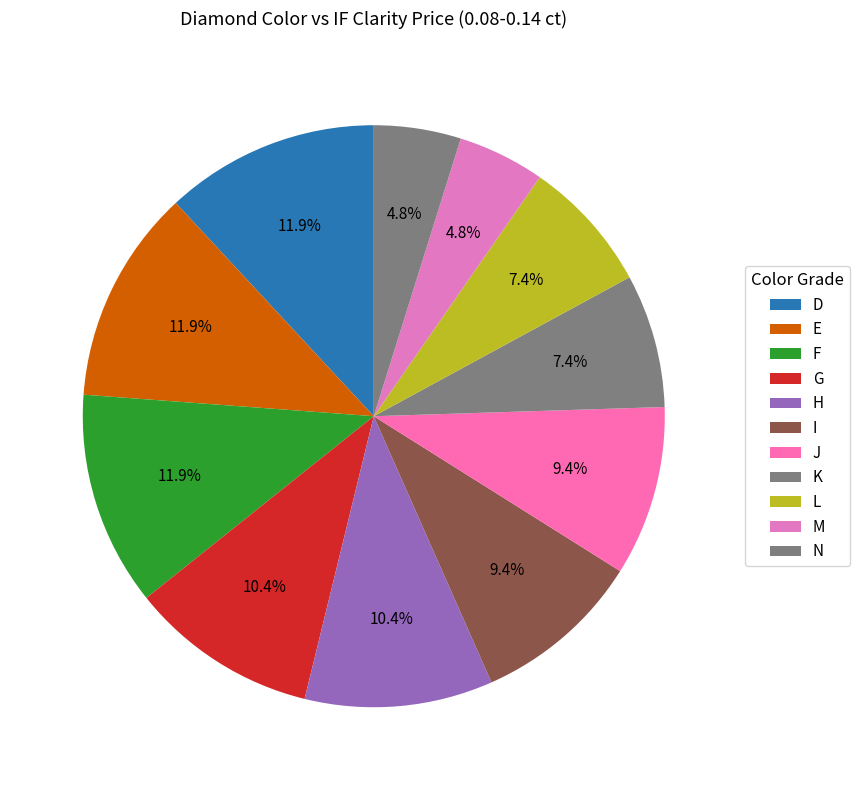

Is there a majority slice in this chart?

No